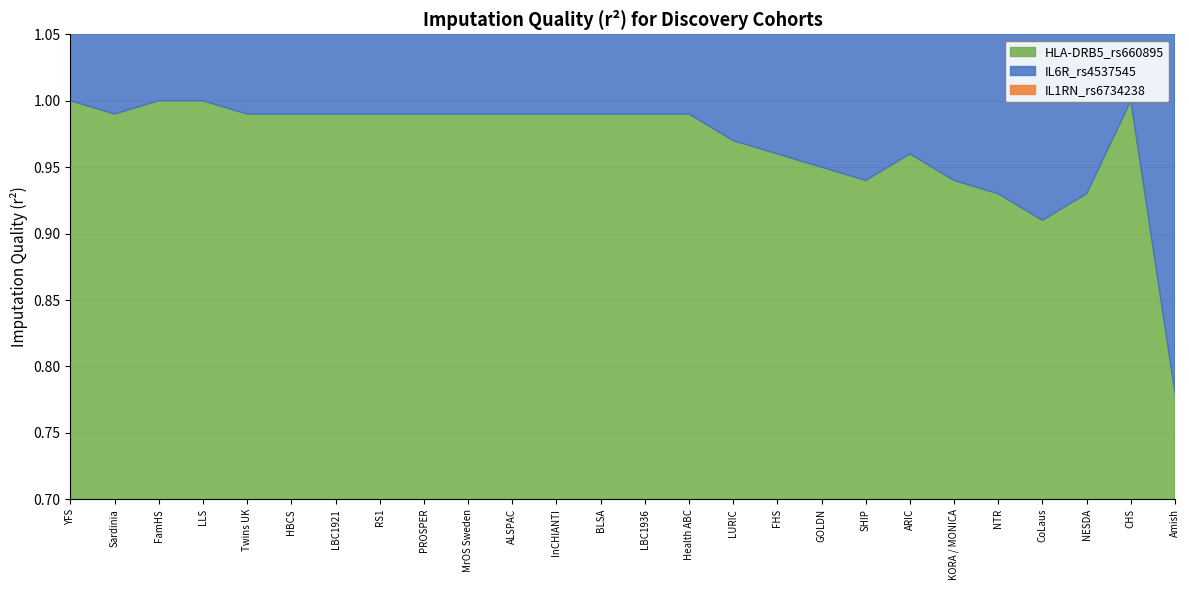

The HLA-DRB5_rs660895 series shows 0.9 at CoLaus. True or false?

True